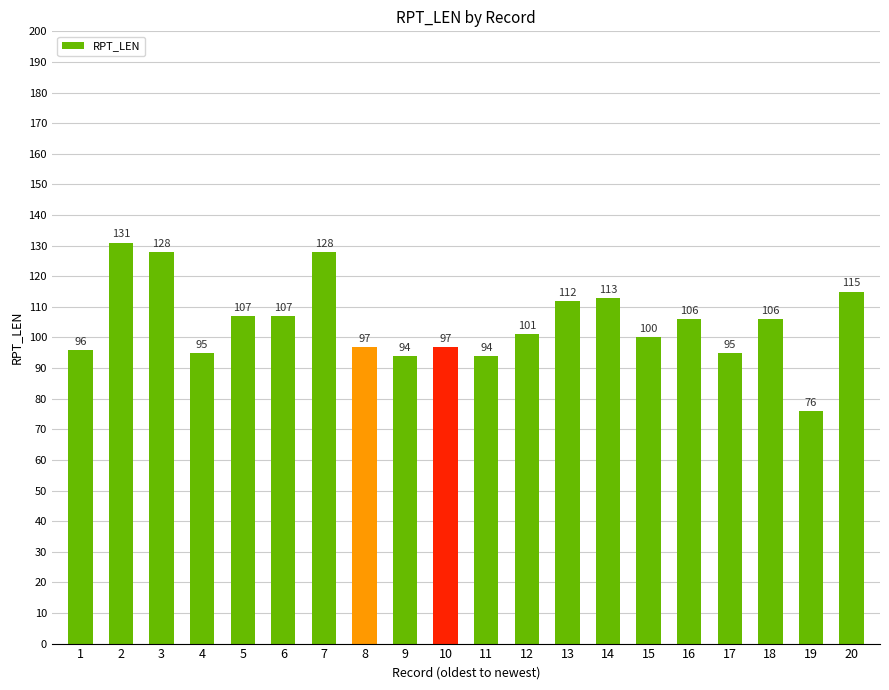

What is the difference between the second highest and second lowest values?

34